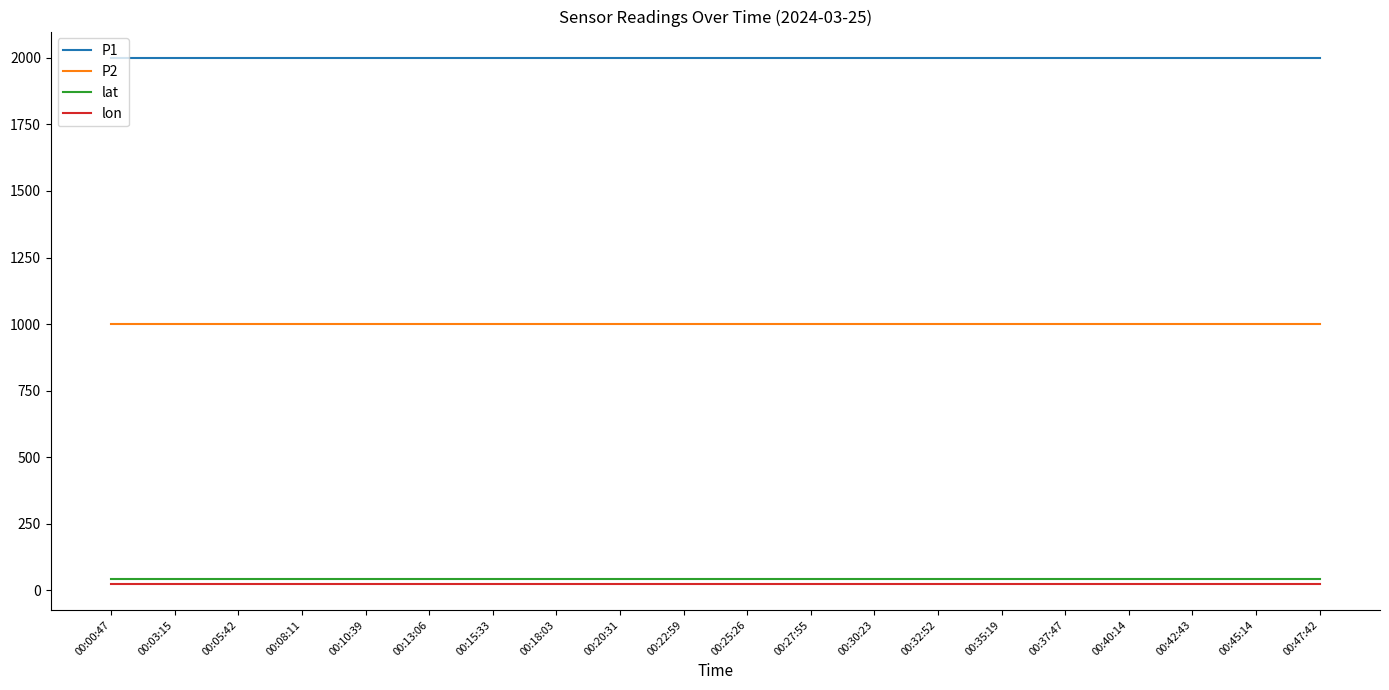

What is the maximum value shown in the chart?

1999.9